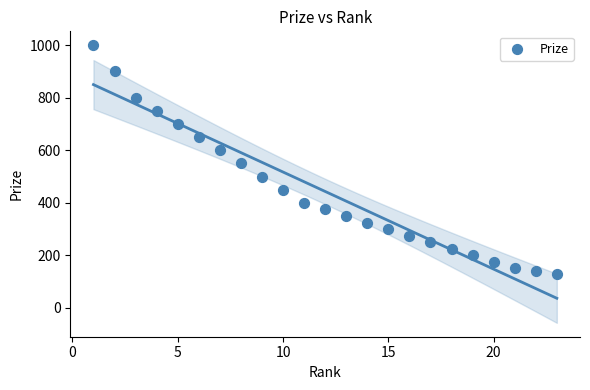

What is the range of X values (max minus min)?

22